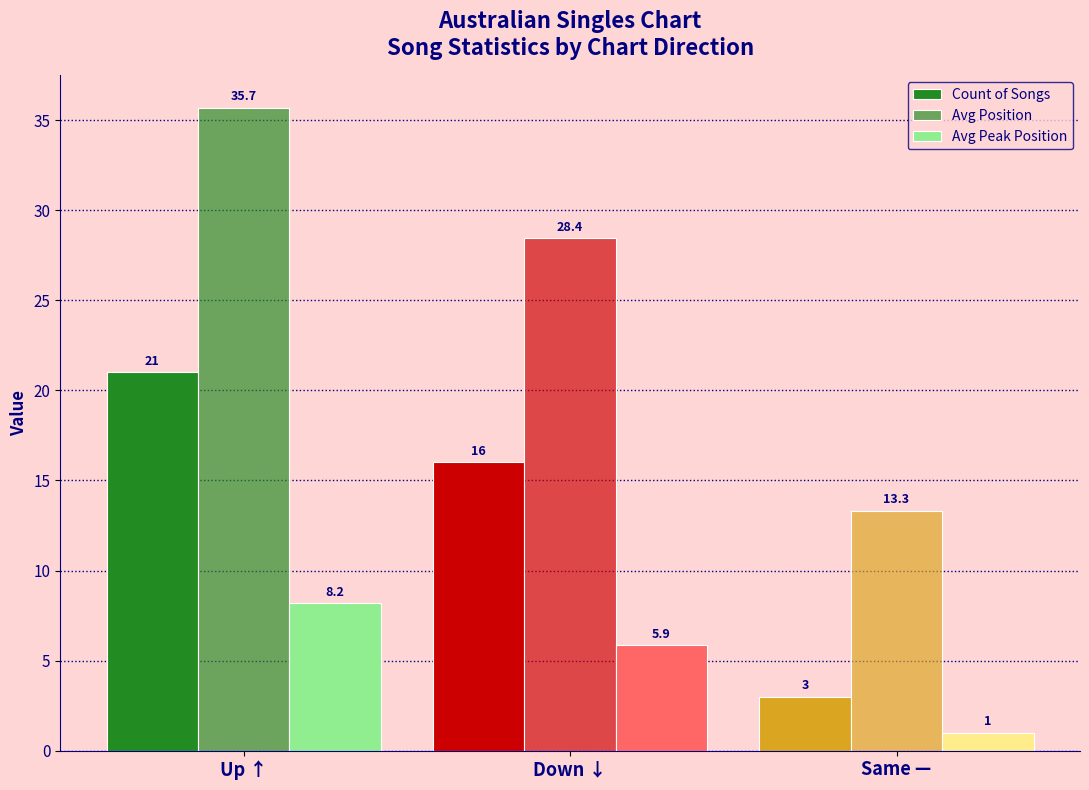

How many values in the Avg Position series exceed 28?

2